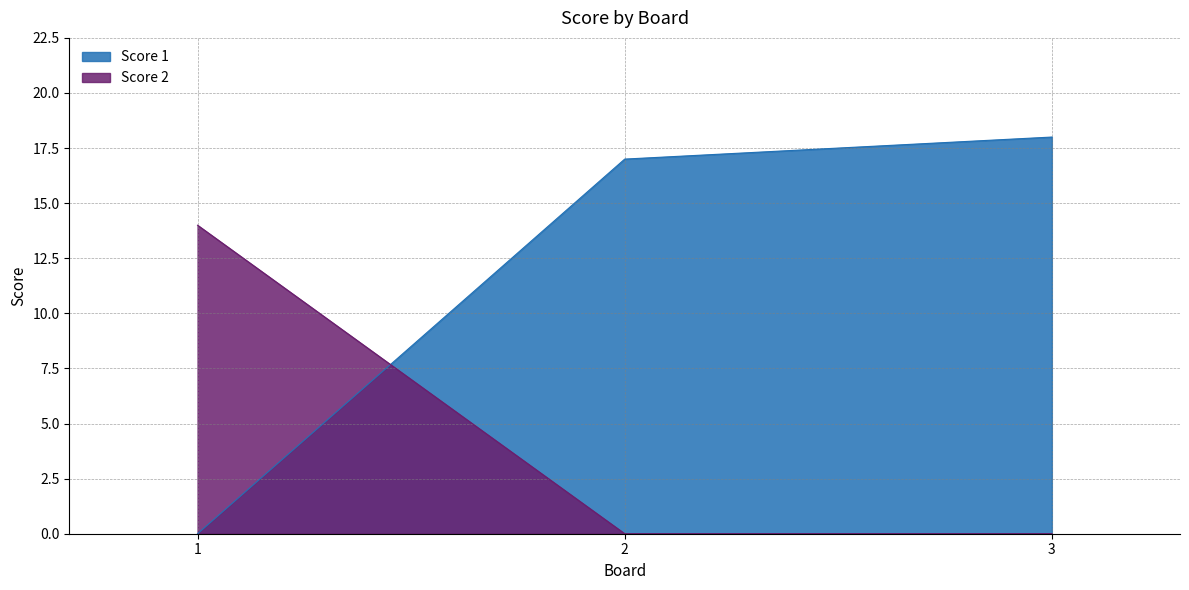

What is the sum of all Score 1 values?

35